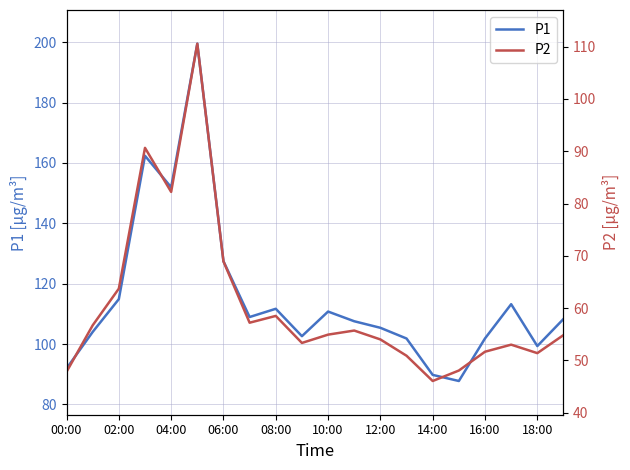

True or false: P1 and P2 cross at least once.

False